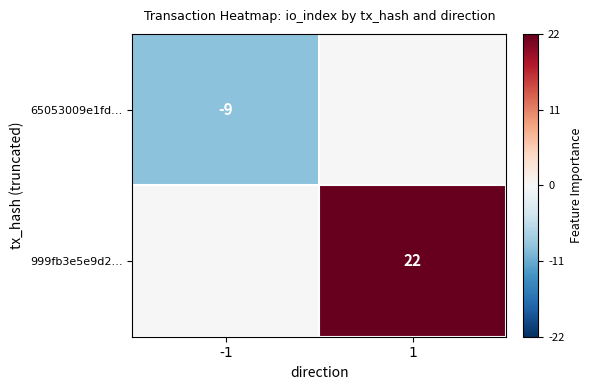

Is it true that 999fb3e5e9d2… equals 22 at 1?

True